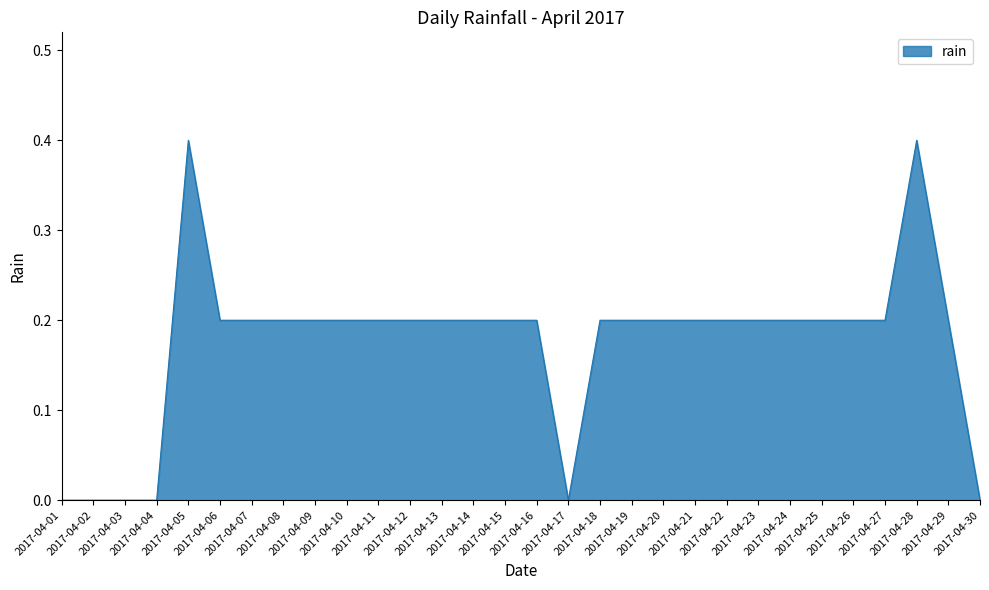

What is the maximum value shown in the chart?

0.4